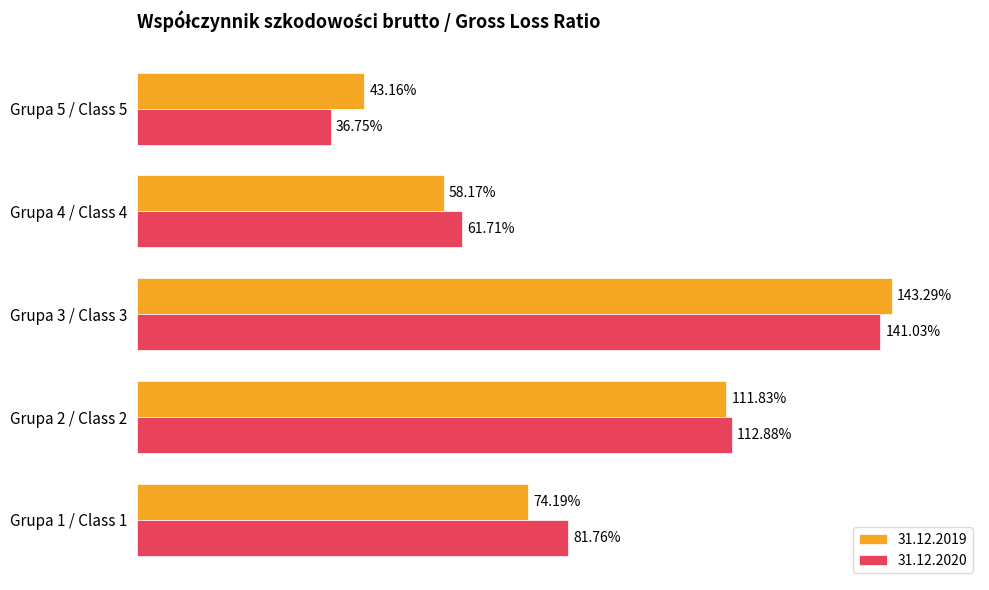

What are all the series names shown in the legend?

31.12.2019, 31.12.2020